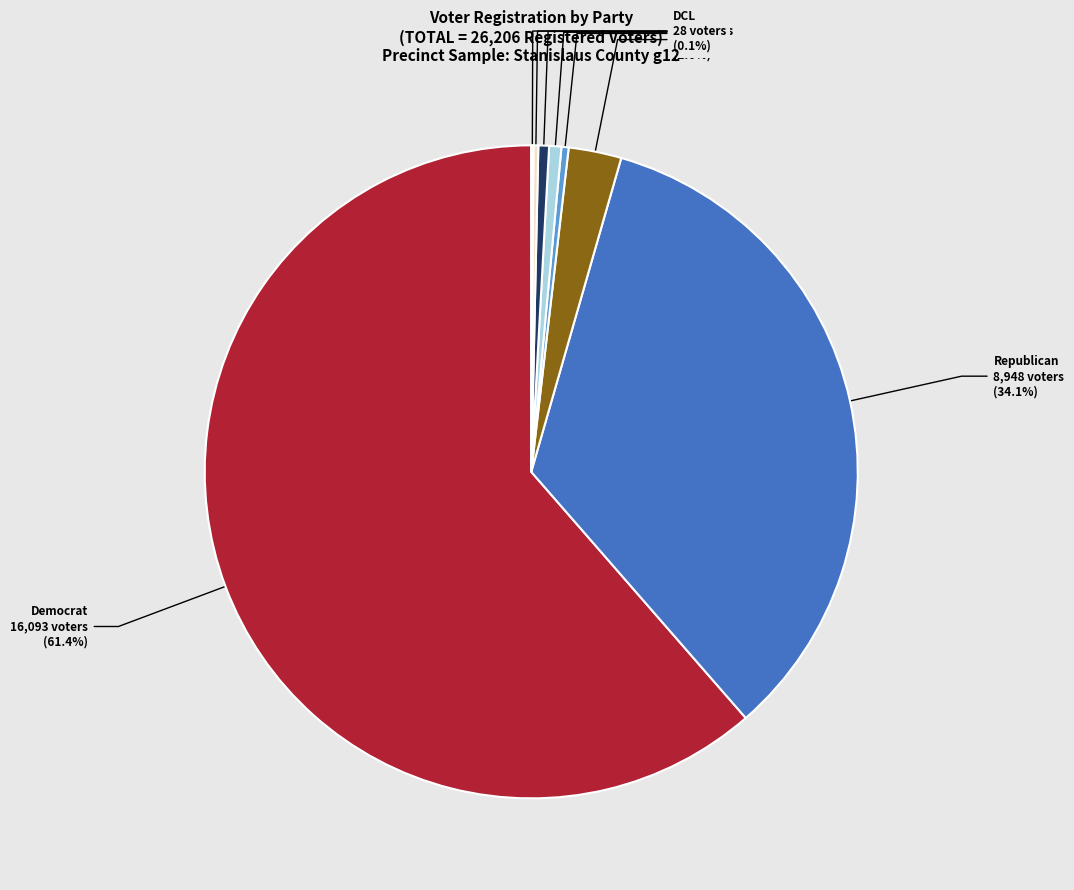

Between PAF and Republican, which is larger?

Republican